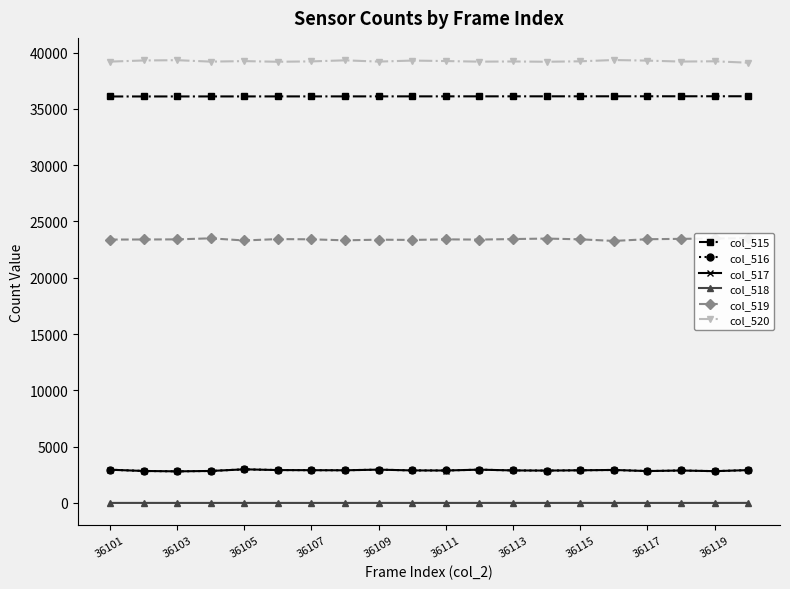

True or false: col_515 and col_518 intersect in this chart.

False